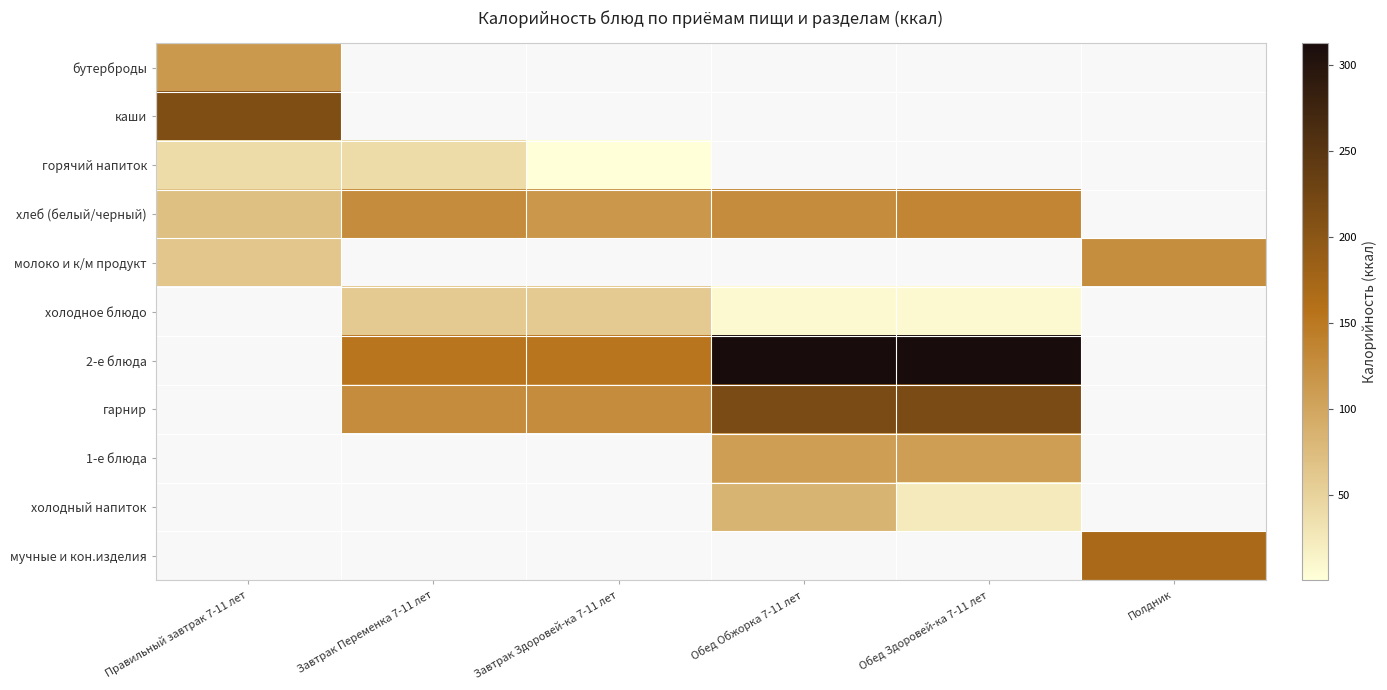

The value of холодный напиток at Обед Здоровей-ка 7-11 лет is 24.2. True or false?

True